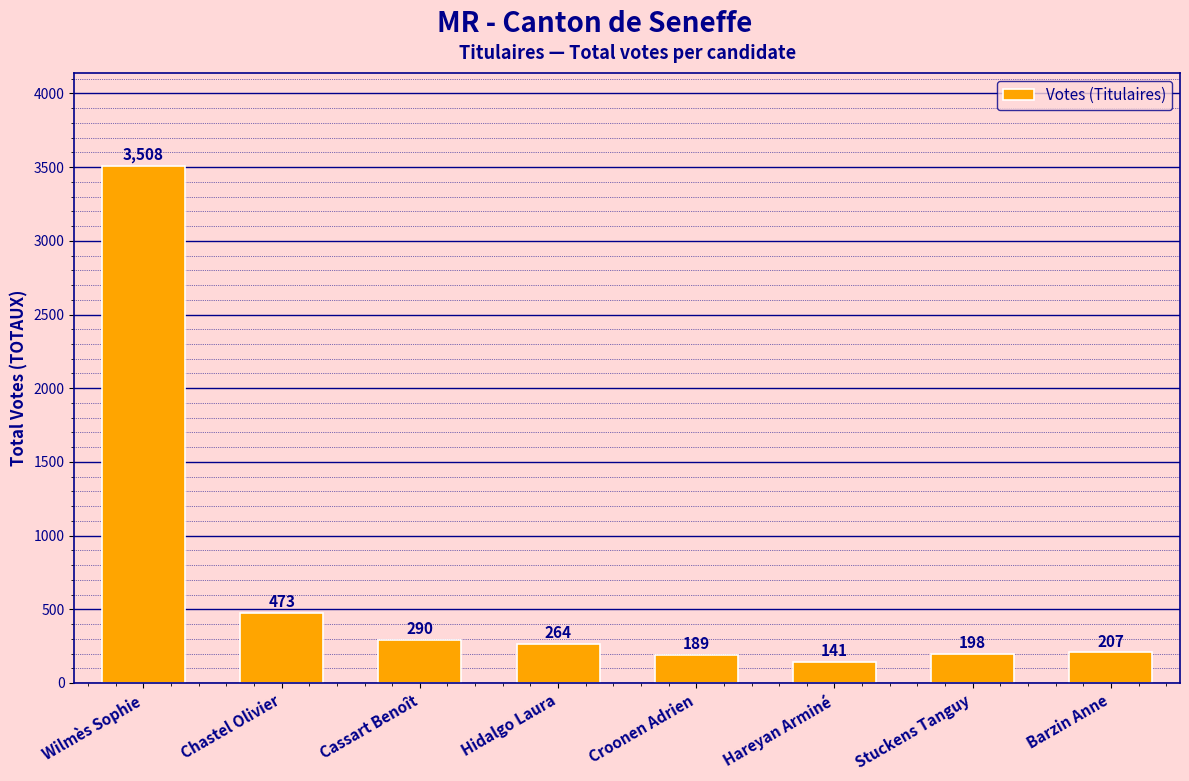

Reading left to right, transcribe all the data shown in this chart.

3508	473	290	264	189	141	198	207